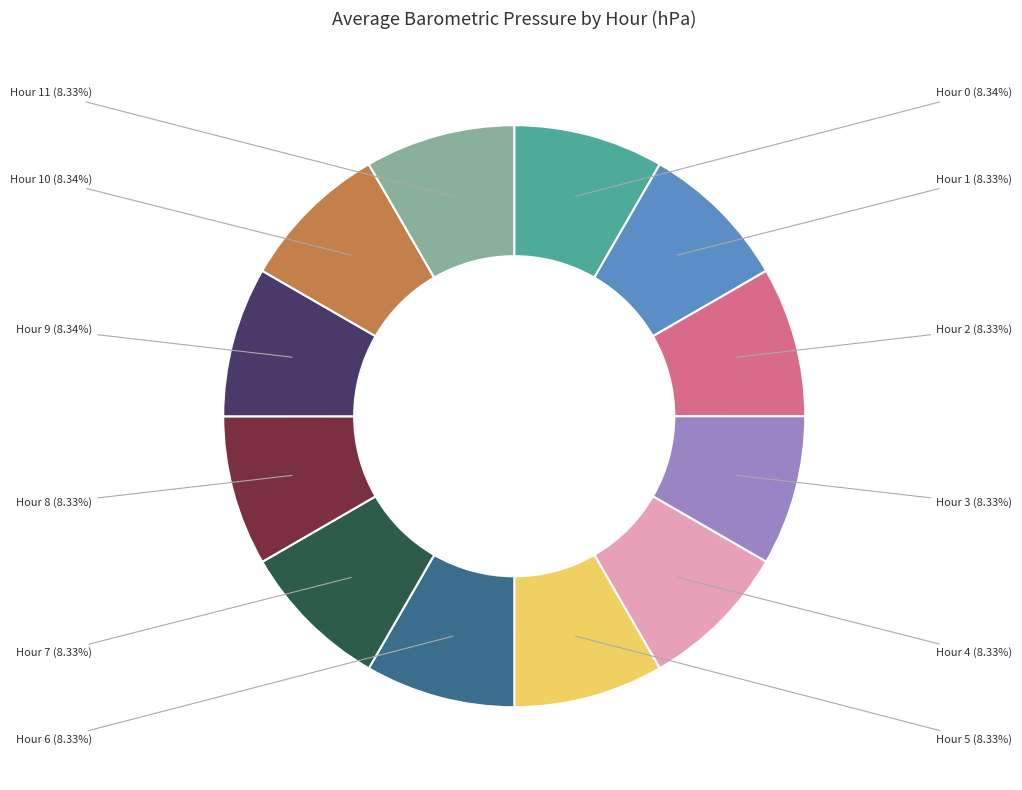

Does any single category account for the majority?

No